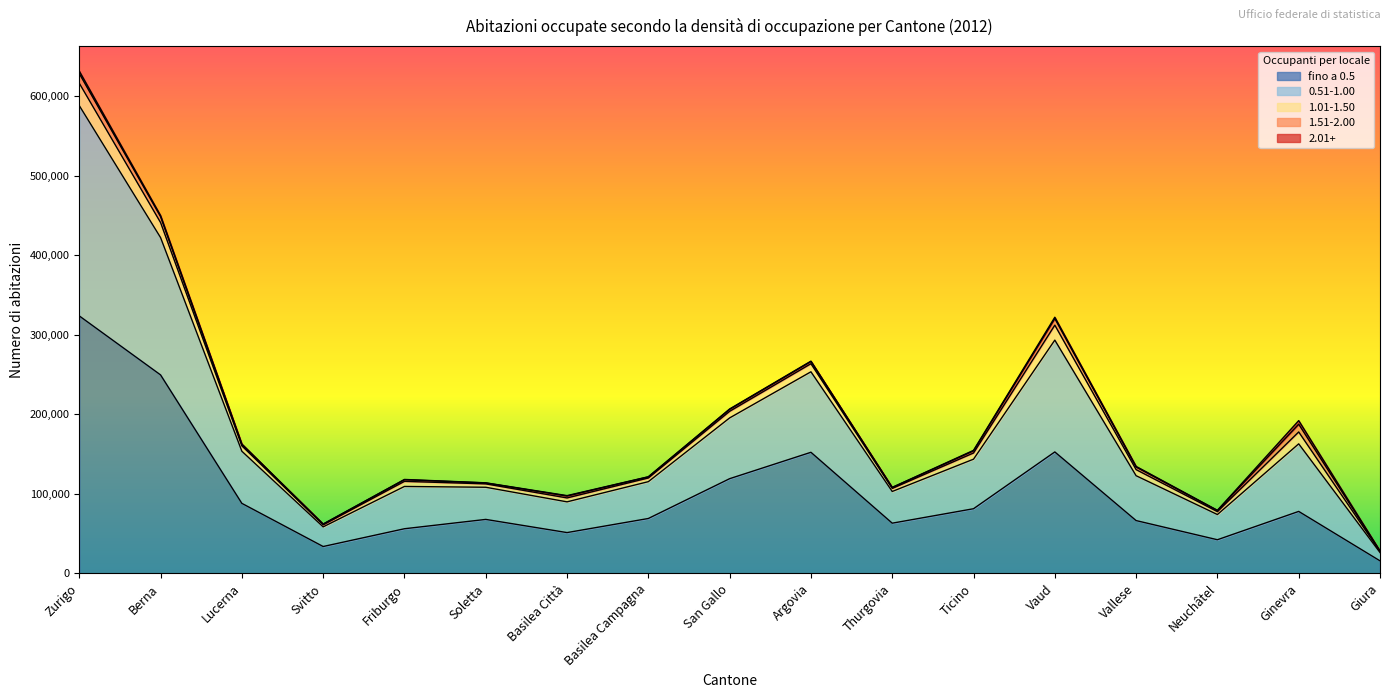

List the series in order of their peak value, lowest first.

2.01+, 1.51-2.00, 1.01-1.50, 0.51-1.00, fino a 0.5